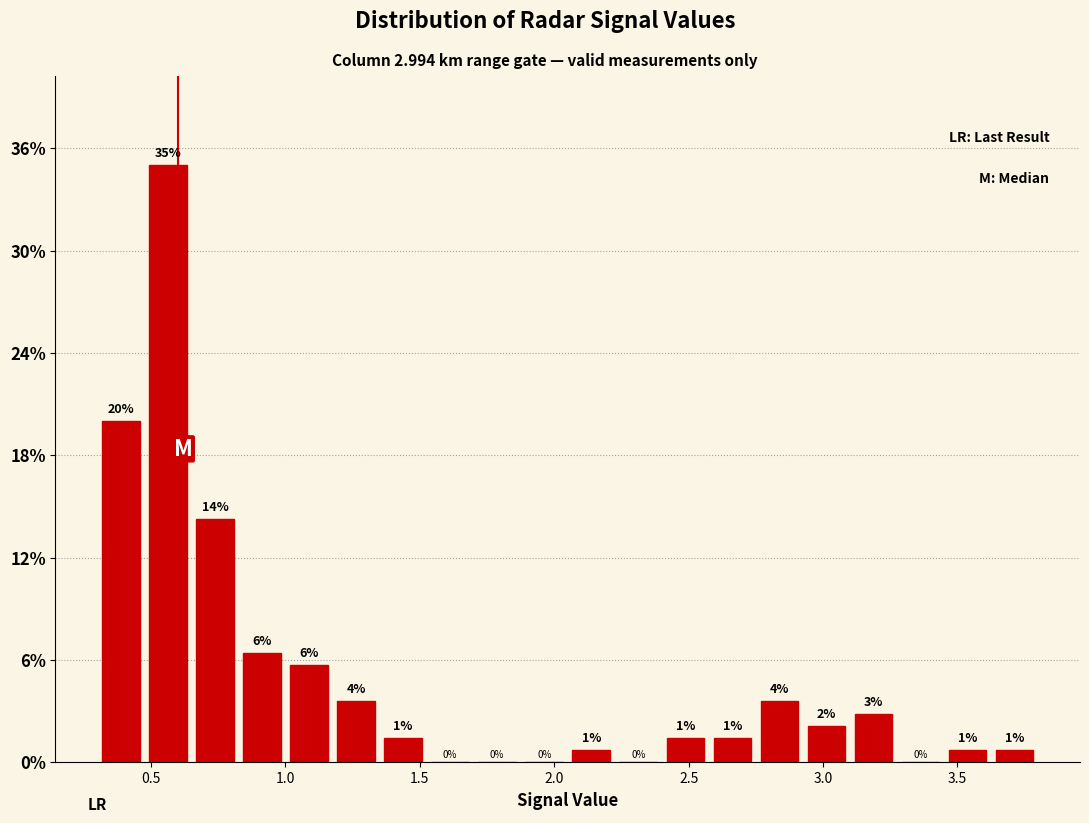

Read against the x-axis, roughly where is the centre of the tallest bar?

0.55